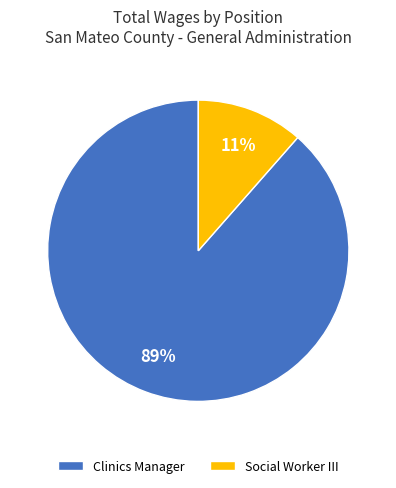

Which category has the biggest portion of the pie?

Clinics Manager